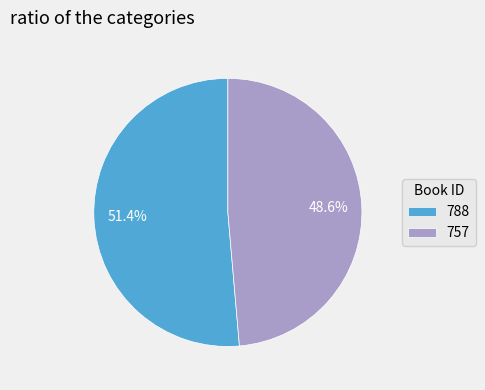

To the nearest percent, what is the difference between the largest and smallest slice percentages?

3%